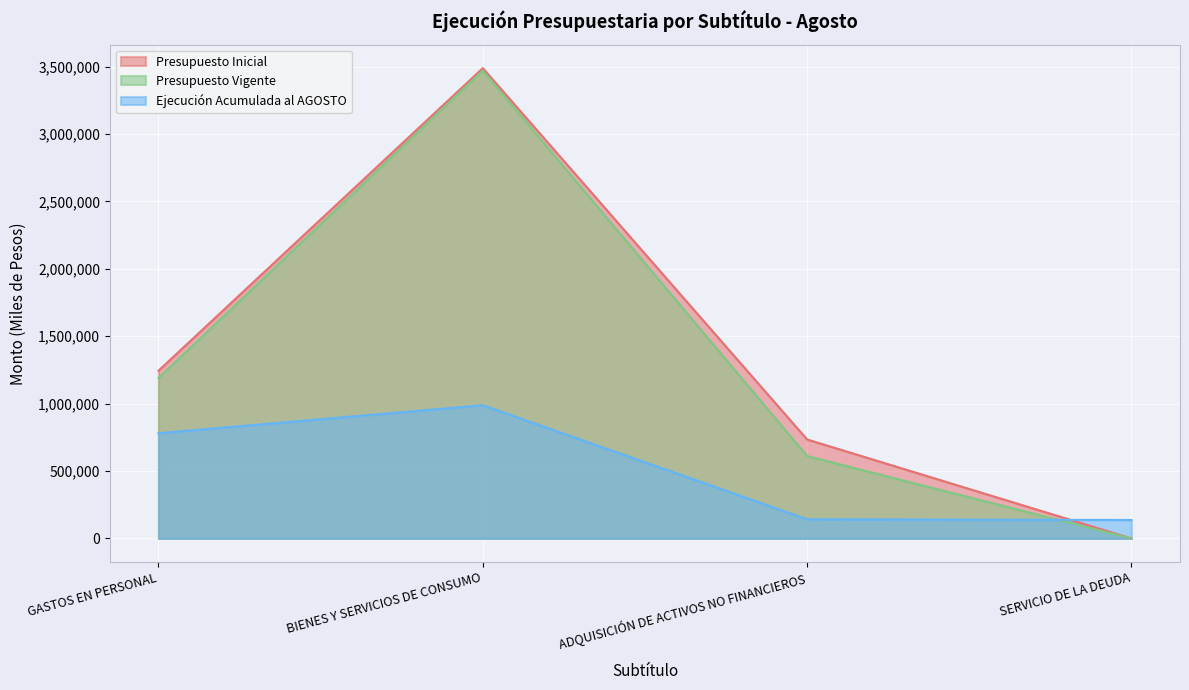

Read the Ejecución Acumulada al AGOSTO value at ADQUISICIÓN DE ACTIVOS NO FINANCIEROS, to the nearest 50.

142250